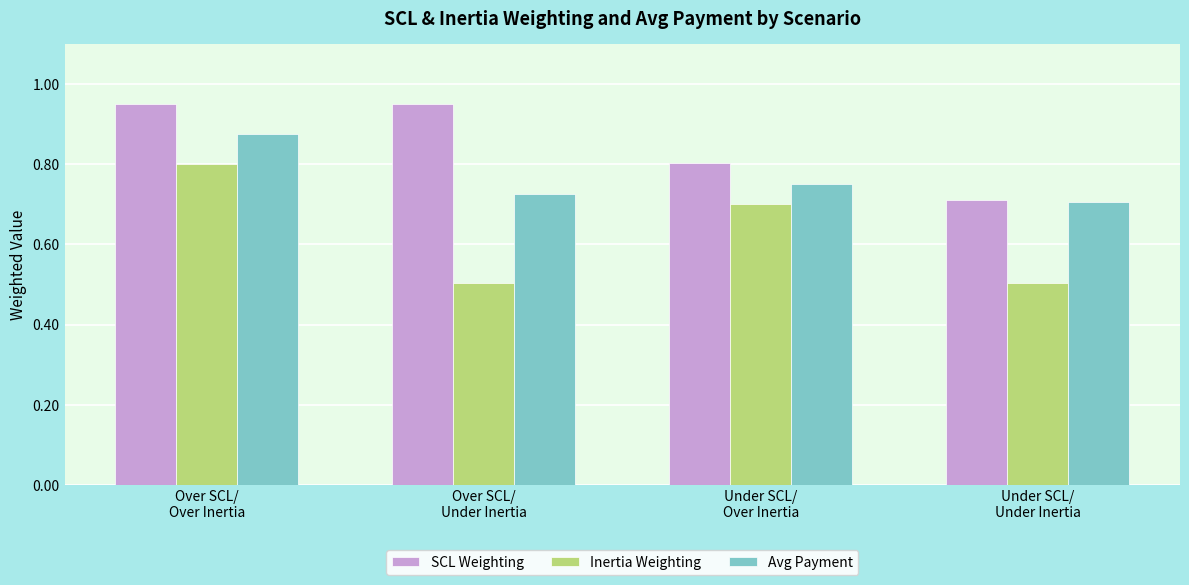

Is it true that Inertia Weighting equals 0.8 at Over SCL/
Over Inertia?

True